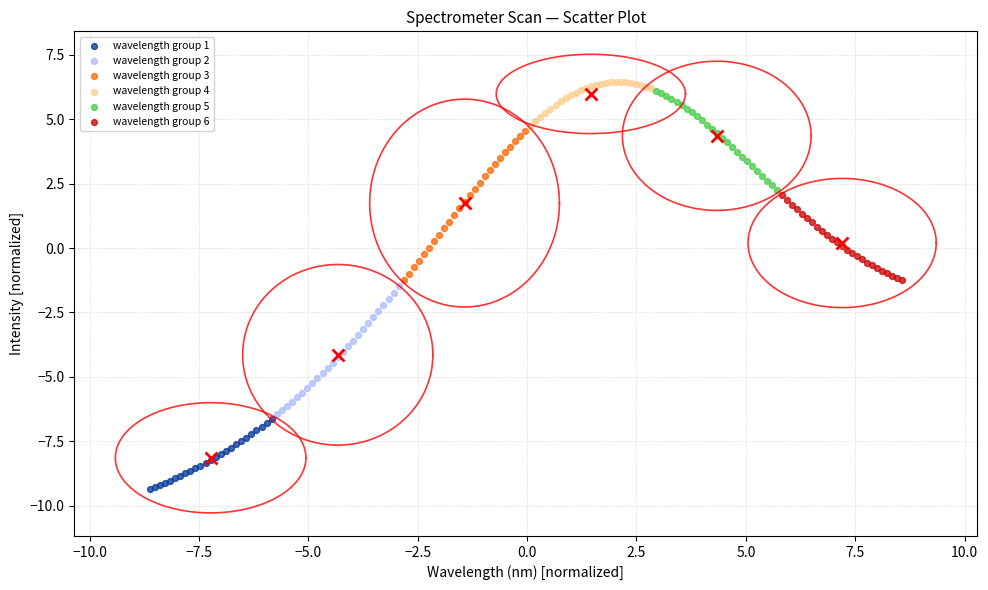

What are all the series names shown in the legend?

wavelength group 1, wavelength group 2, wavelength group 3, wavelength group 4, wavelength group 5, wavelength group 6